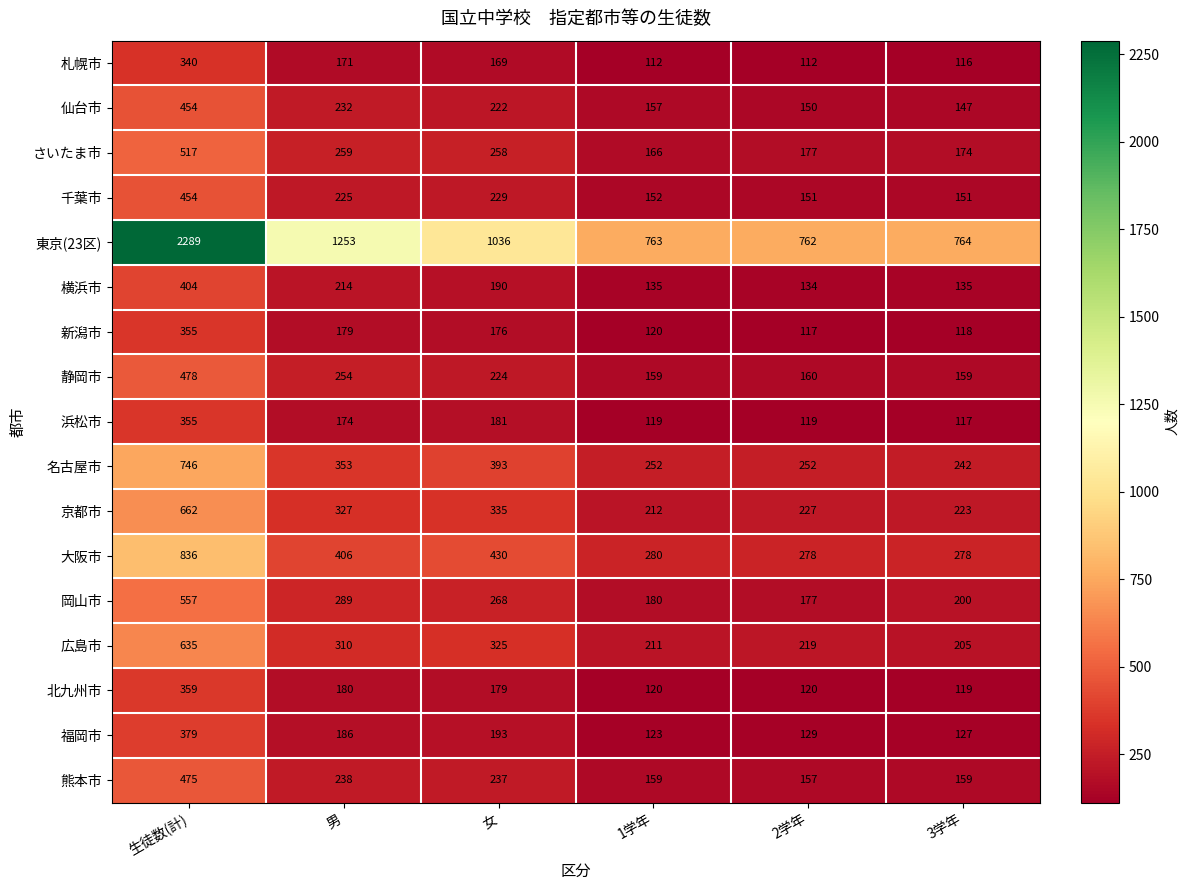

Is it true that さいたま市 equals 112 at 生徒数(計)?

False